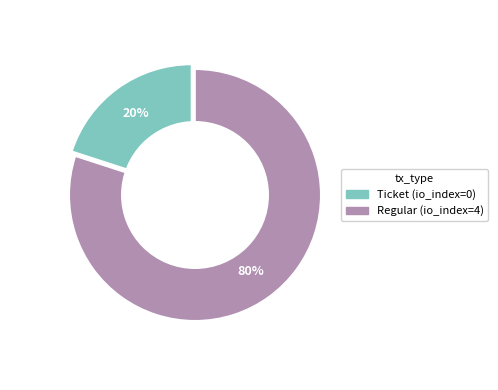

Which category has the smallest portion of the pie?

Ticket